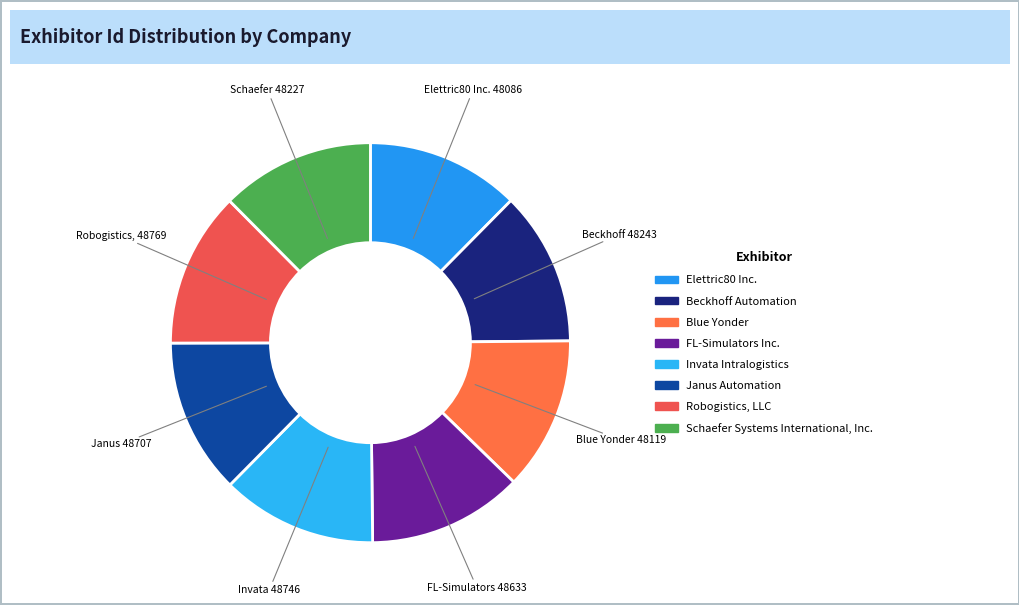

Rank the categories by value from highest to lowest.

Robogistics, LLC, Invata Intralogistics, Janus Automation, FL-Simulators Inc., Beckhoff Automation, Schaefer Systems International, Inc., Blue Yonder, Elettric80 Inc.